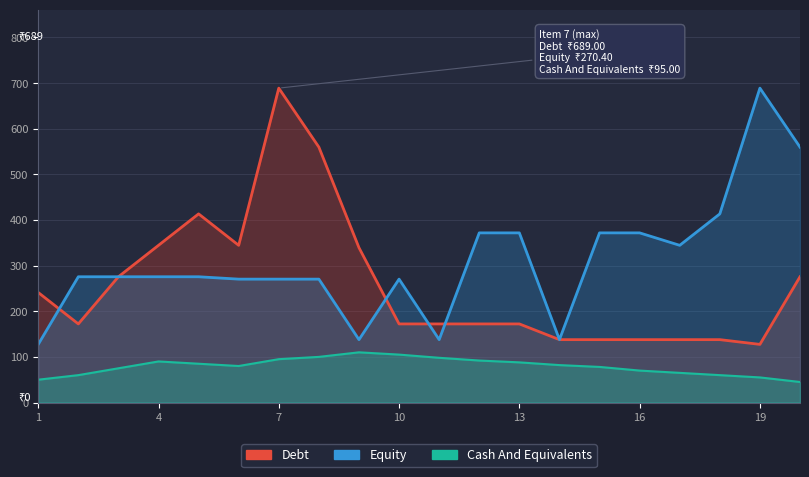

Which series has the largest total across all categories?

Equity